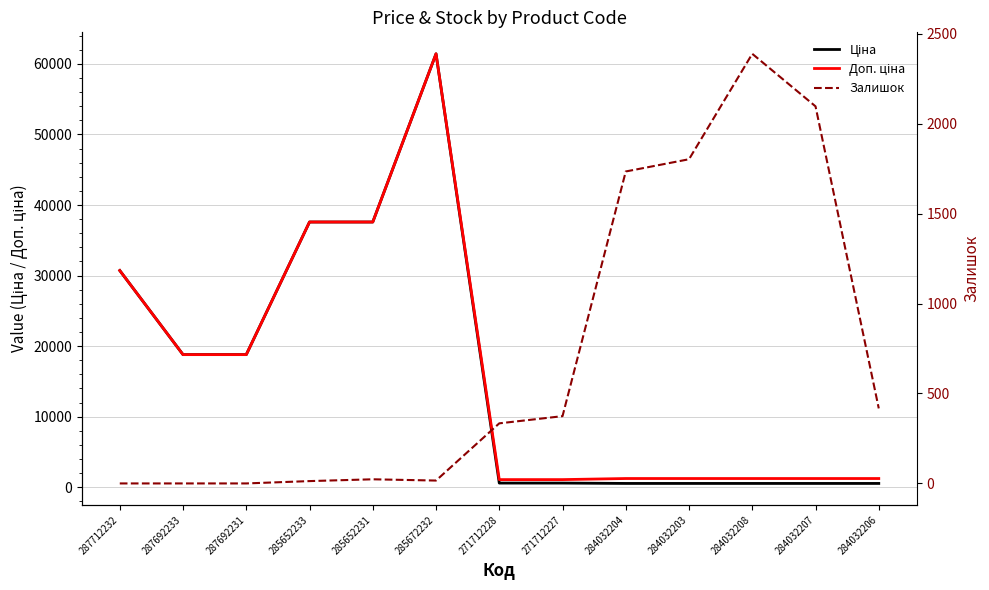

What is the difference between the highest and lowest values at 284032208?

1849.0